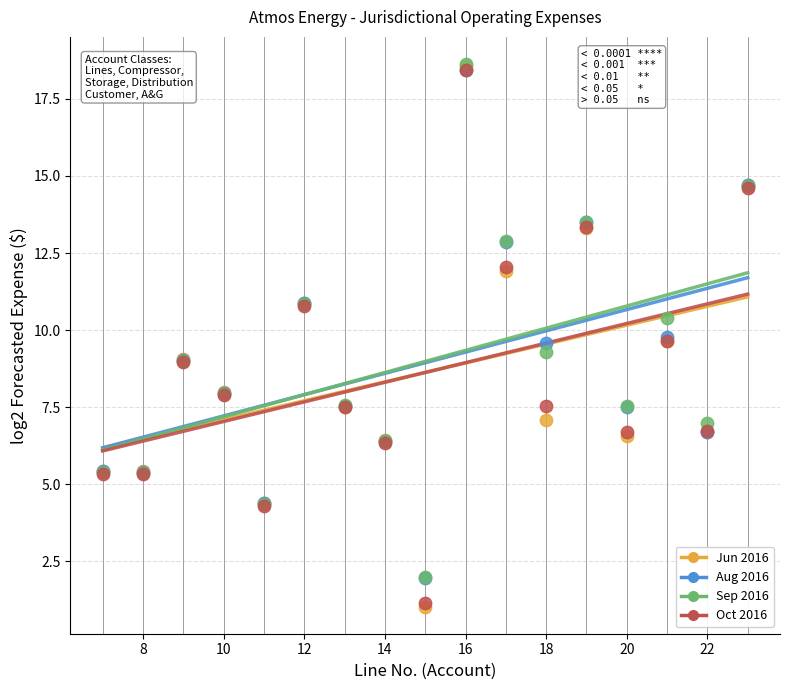

Which series has the widest spread of Y values?

Jun 2016